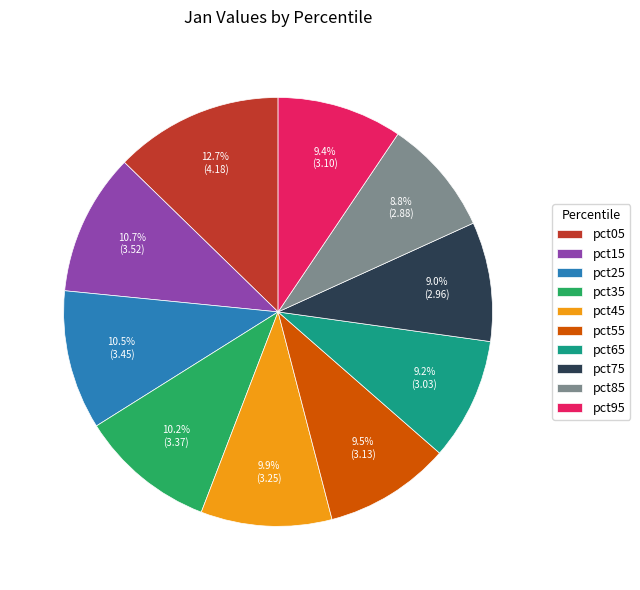

What is the ratio of the value at pct45 to the value at pct65?

1.1